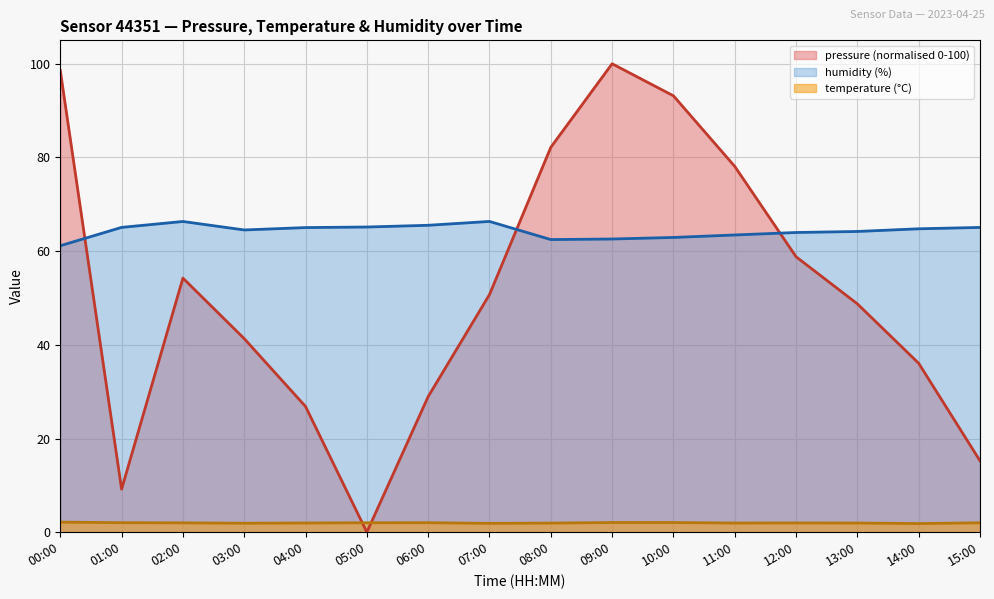

Reading left to right, what are all the values shown in this chart?

pressure: 98.6	9.2	54.2	41.3	26.8	0.0	28.9	50.7	82.2	100.0	93.2	78.1	58.8	48.7	36.1	15.2
temperature: 2.1	2.0	2.0	1.9	2.0	2.0	2.0	1.9	1.9	2.1	2.1	2.0	2.0	2.0	1.9	2.0
humidity: 61.1	65.1	66.3	64.5	65.0	65.2	65.5	66.3	62.5	62.6	62.9	63.5	64.0	64.2	64.8	65.1